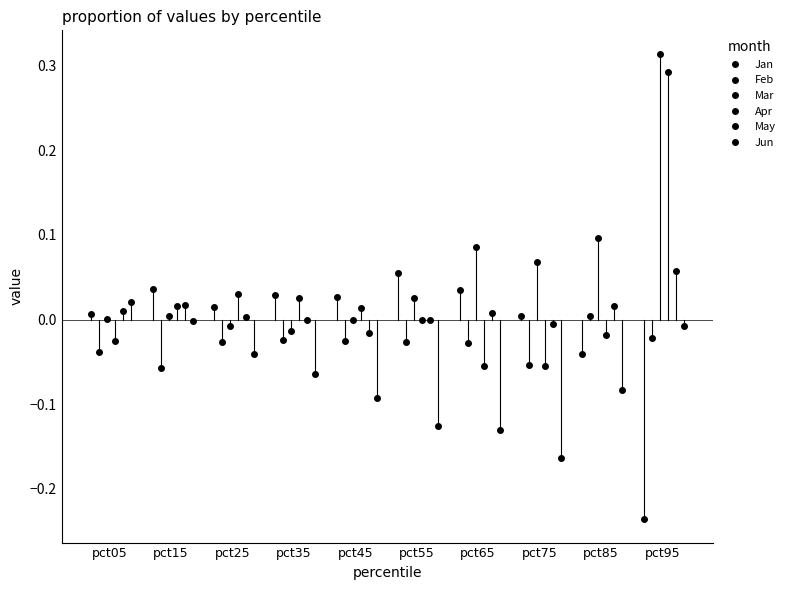

Reading left to right, list all the values displayed in this chart.

Jan: 0.0	0.0	0.0	0.0	0.0	0.1	0.0	0.0	-0.0	-0.2
Feb: -0.0	-0.1	-0.0	-0.0	-0.0	-0.0	-0.0	-0.1	0.0	-0.0
Mar: 0.0	0.0	-0.0	-0.0	-0.0	0.0	0.1	0.1	0.1	0.3
Apr: -0.0	0.0	0.0	0.0	0.0	-0.0	-0.1	-0.1	-0.0	0.3
May: 0.0	0.0	0.0	-0.0	-0.0	-0.0	0.0	-0.0	0.0	0.1
Jun: 0.0	-0.0	-0.0	-0.1	-0.1	-0.1	-0.1	-0.2	-0.1	-0.0